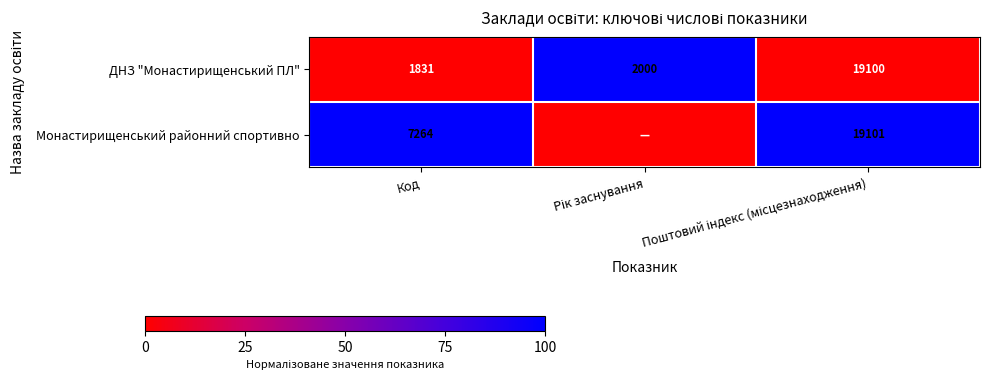

At Код, list the series in order from largest to smallest.

Монастирищенський районний спортивно, ДНЗ "Монастирищенський ПЛ"